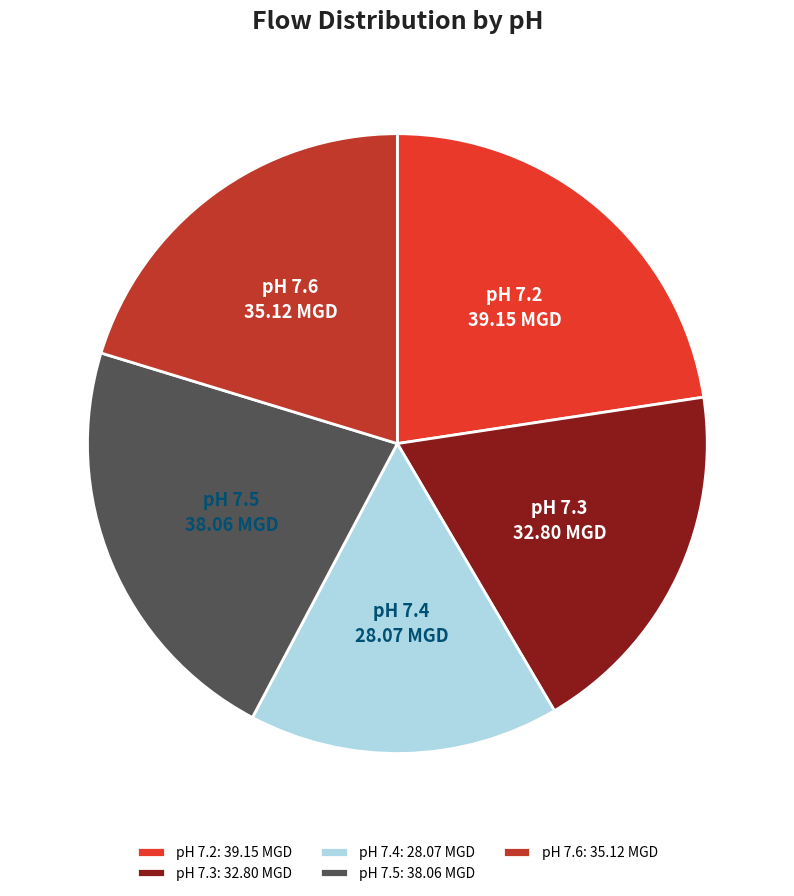

The pH 7.2 slice represents 17% of the pie. True or false?

False